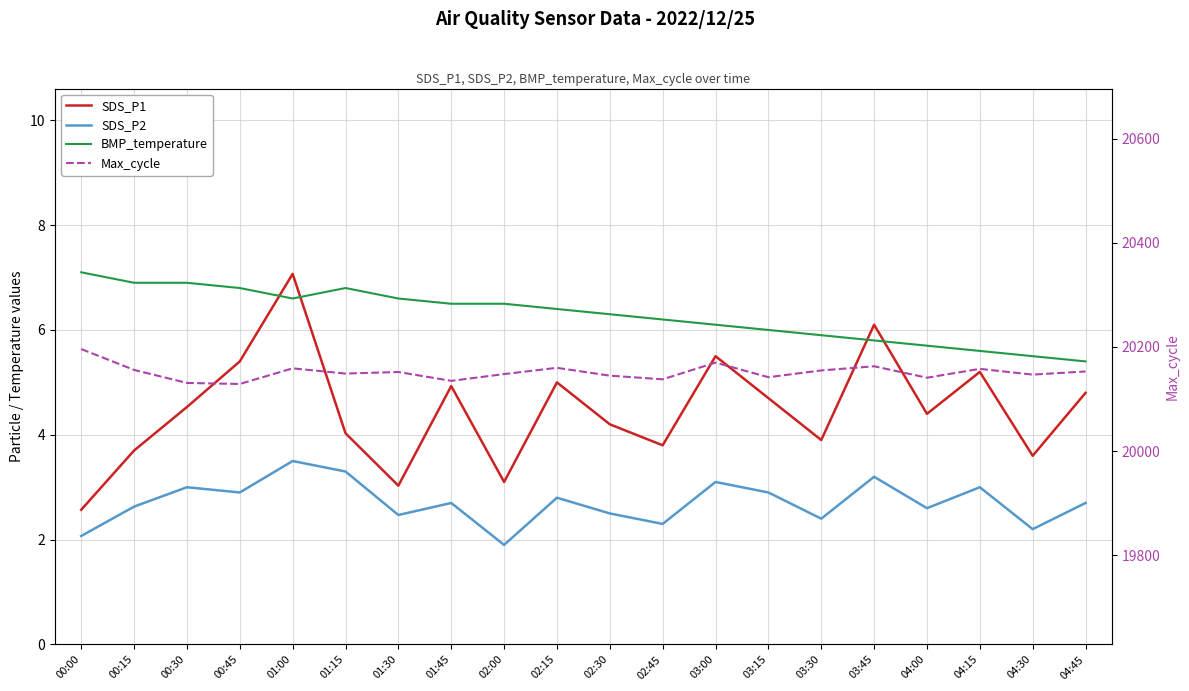

What is the spread (max minus min) of values at 00:30?

20128.0